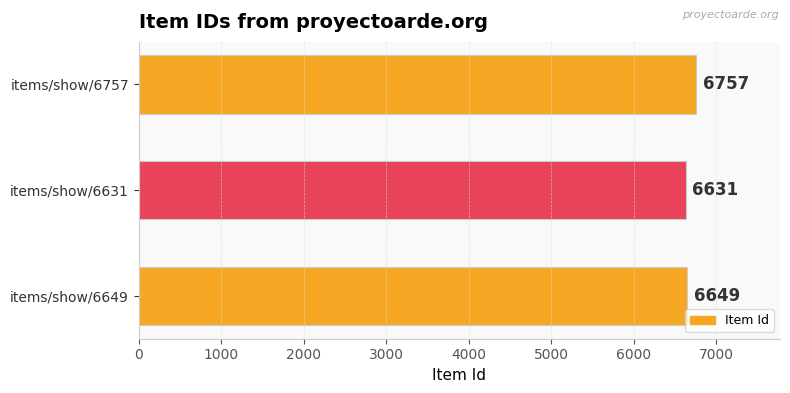

Which label corresponds to the largest value in the chart?

items/show/6757